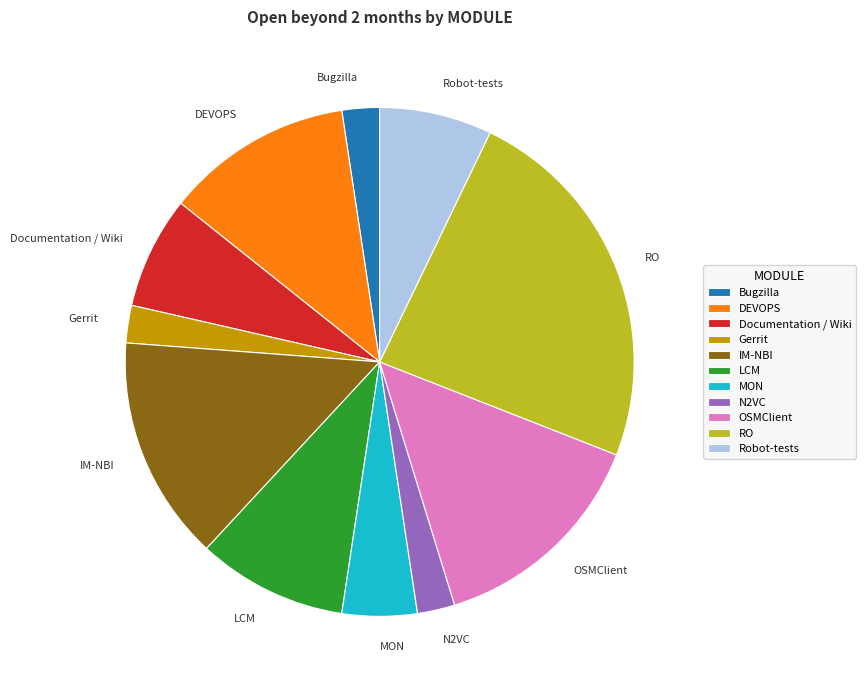

Is there a majority slice in this chart?

No